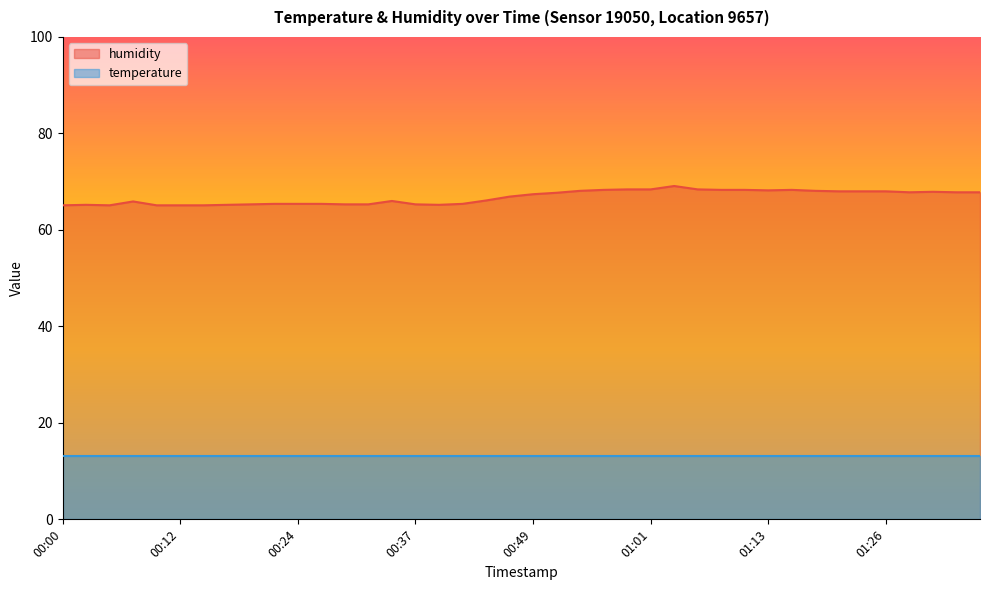

Rank the categories by value from highest to lowest.

01:04, 00:59, 01:01, 01:06, 00:56, 01:09, 01:11, 01:16, 01:13, 00:54, 01:18, 01:21, 01:23, 01:26, 01:31, 01:28, 01:33, 01:36, 00:51, 00:49, 00:46, 00:44, 00:34, 00:07, 00:22, 00:24, 00:27, 00:42, 00:19, 00:29, 00:32, 00:37, 00:02, 00:17, 00:39, 00:00, 00:05, 00:10, 00:12, 00:15